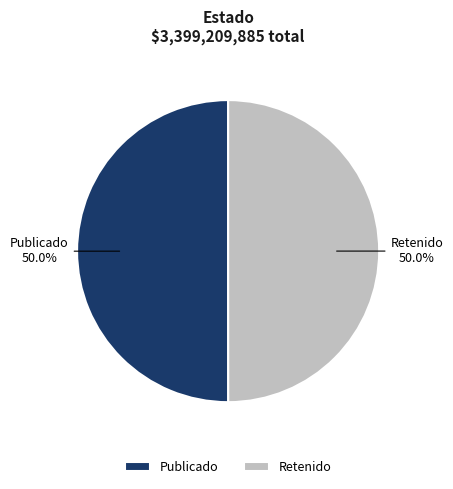

What is the ratio of the value at Retenido to the value at Publicado?

1.0